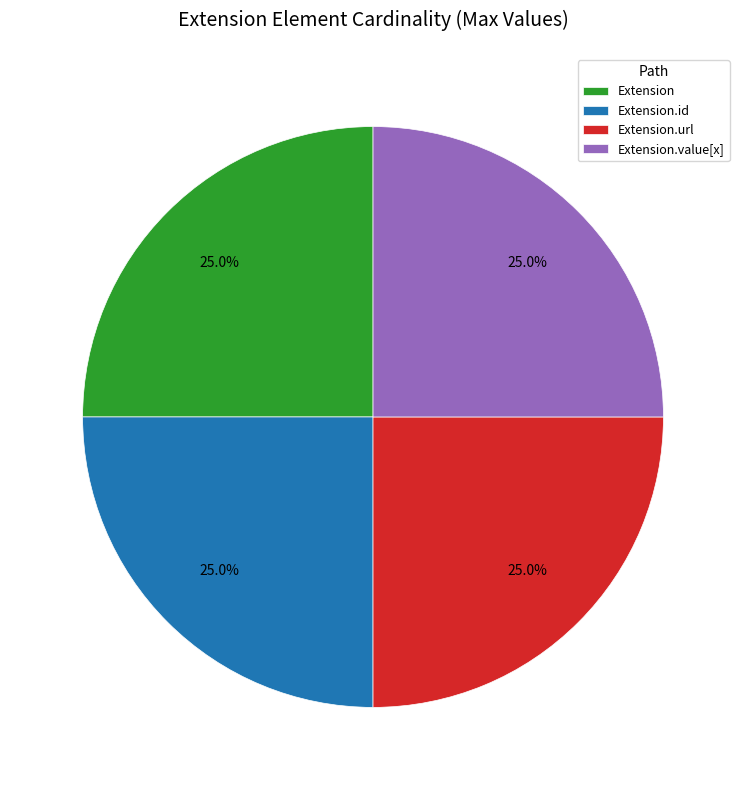

What percentage is NOT represented by Extension.value[x]?

75.0%